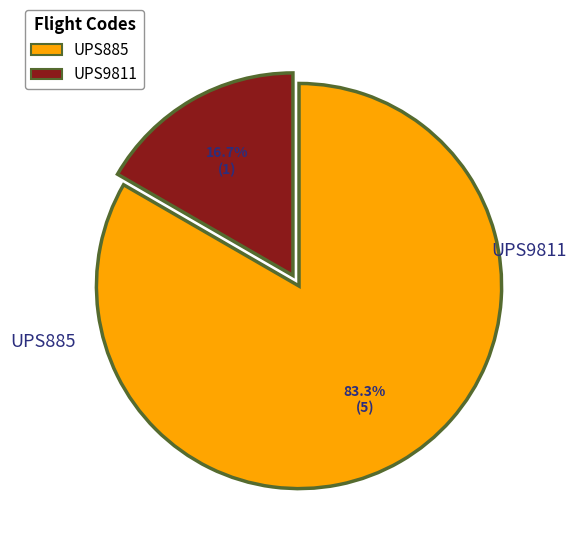

To the nearest percent, what is the combined percentage of UPS885 and UPS9811?

100%